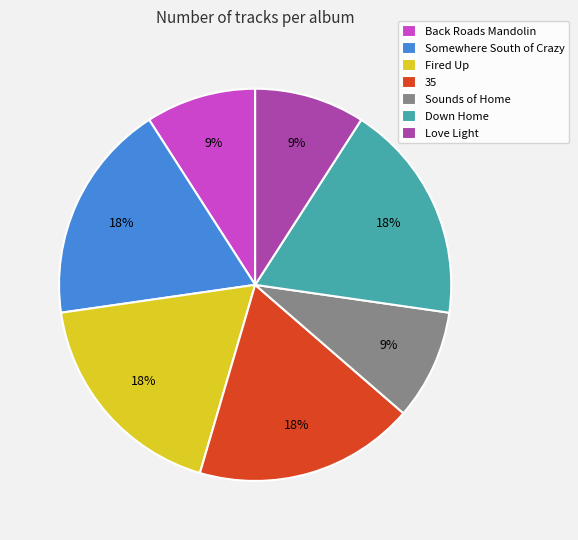

How many slices are in this pie chart?

7